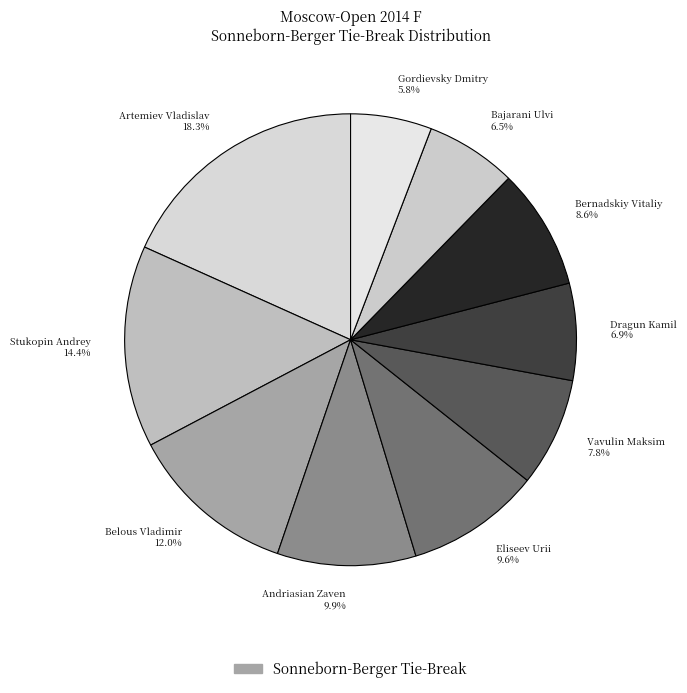

What is the ratio of the value at Bajarani Ulvi to the value at Stukopin Andrey?

0.5